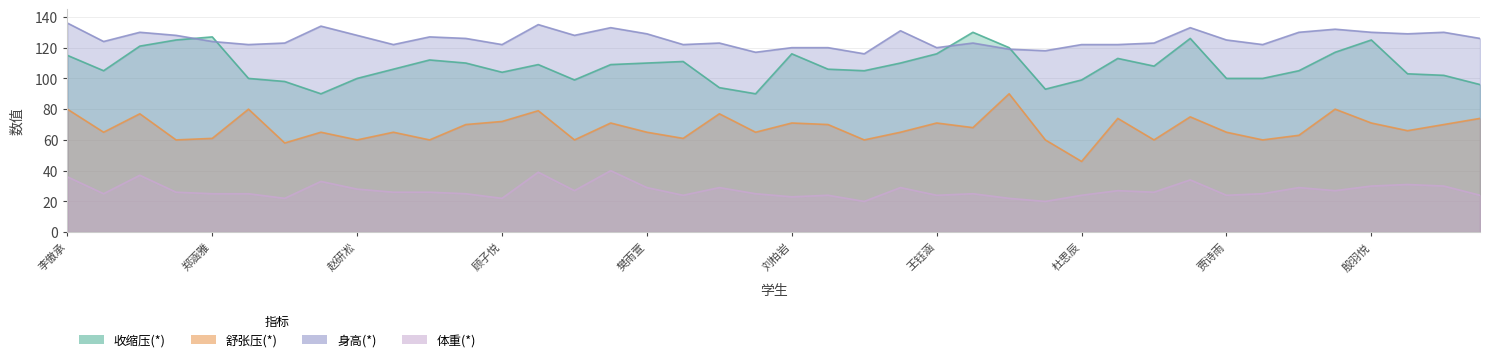

List the labels in order of 收缩压(*) value, smallest first.

张博彦, 倪攸攸, 王玉婷, 侯昊均, 薛伟毅, 朱安琪, 顾浩羽, 杜思辰, 孙梦, 赵研凇, 贾诗雨, 高辰, 李煜升, 章依雯, 顾子悦, 张梓涵, 彭瑜涵, 胡华浚, 张雅雯, 汪首轩, 曾景轩, 许广春, 马彧, 沈瑞轩, 樊雨萱, 谯富峰, 杨涵, 许鸿博, 孟垚洋, 李傲承, 刘柏岩, 王钰涵, 穆振浩, 朱灿, 汤子墨, 田涵睿, 殷羽悦, 孙君浩, 郑涵雅, 张佳乐